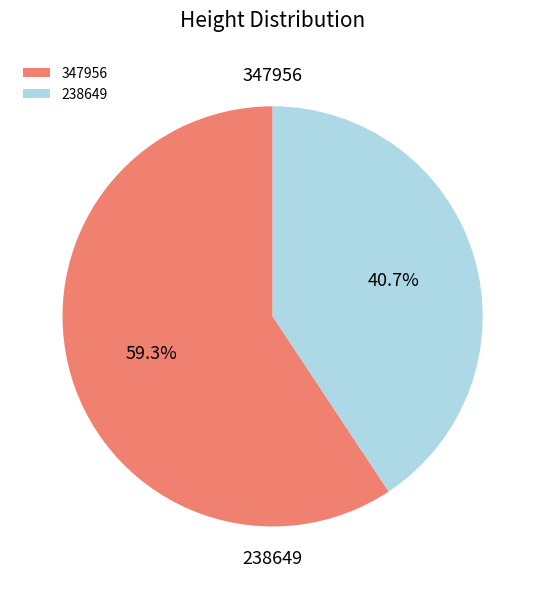

True or false: 347956 accounts for 45% of the total.

False